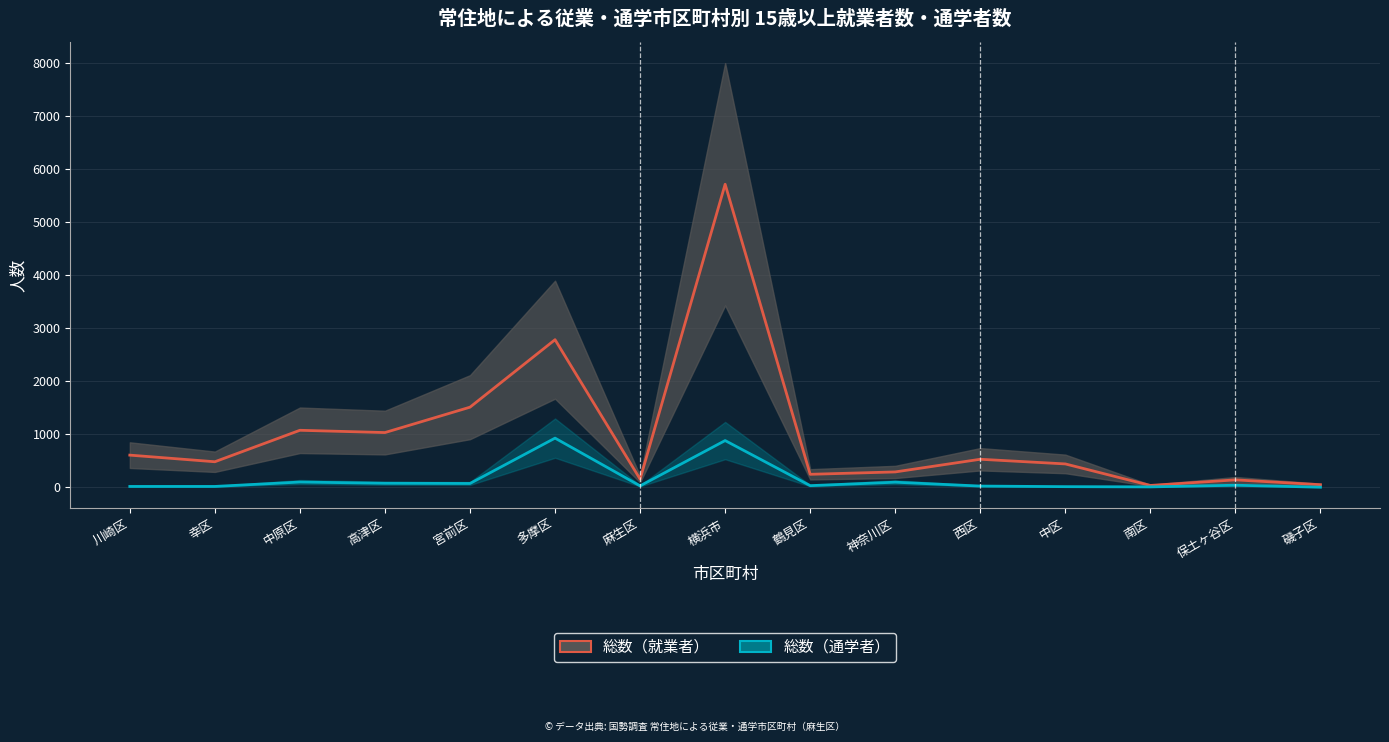

What is the sum of all 総数（通学者） values?

2297